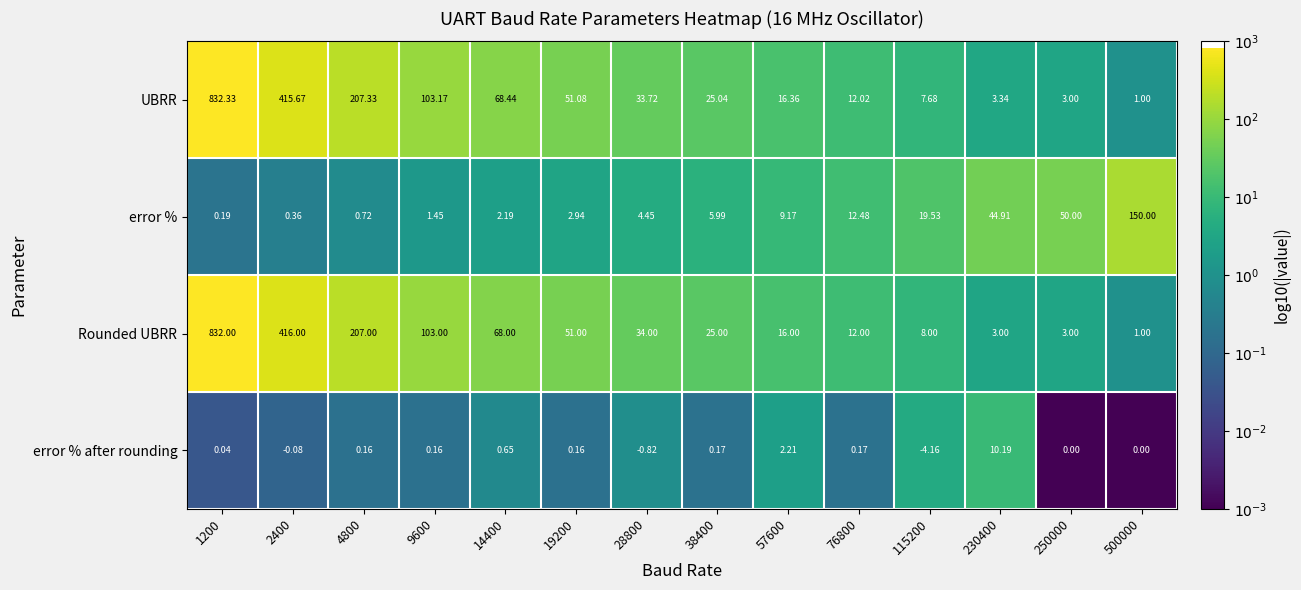

How many categories are shown in the chart?

14